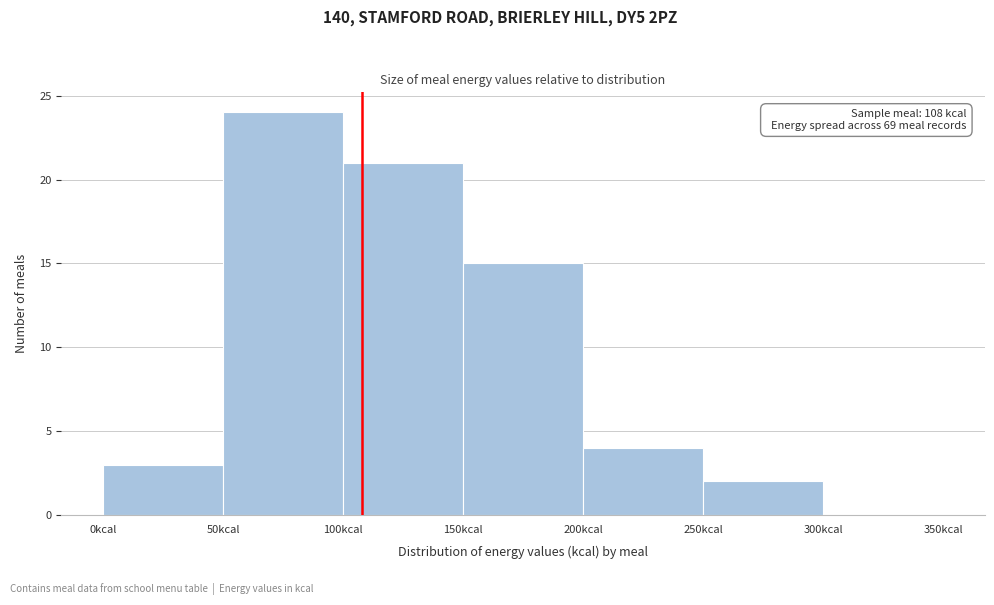

Over which range of the x-axis is the bar tallest?

50 to 100